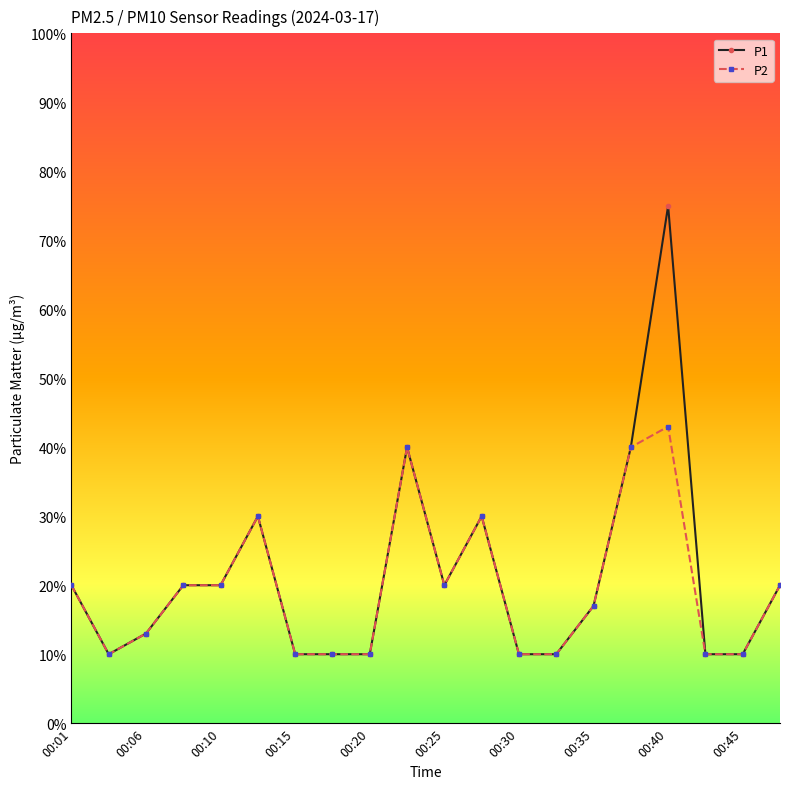

What are all the series names shown in the legend?

P1, P2